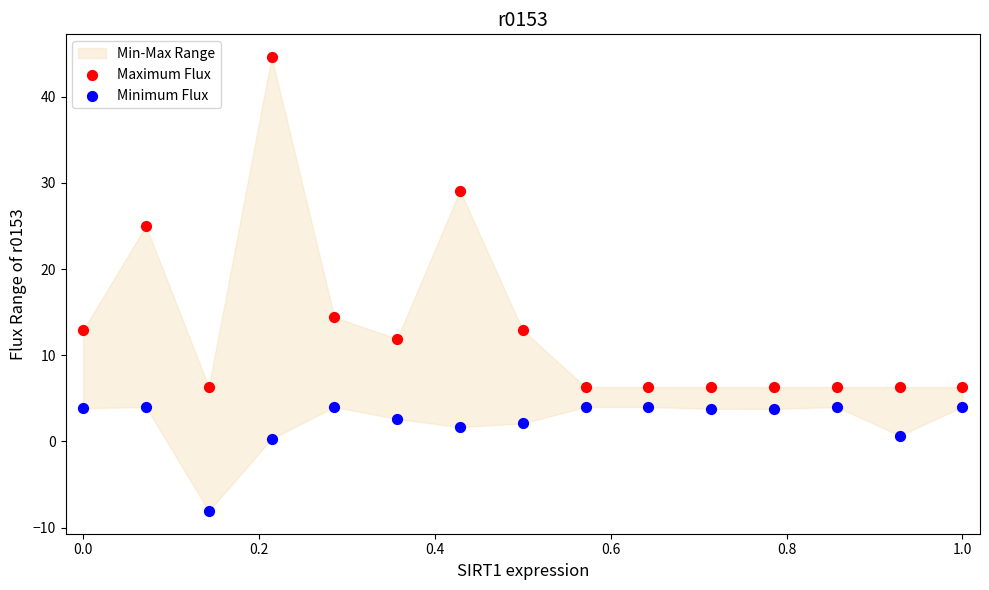

Across all series, what Y value is closest to 18?

14.4